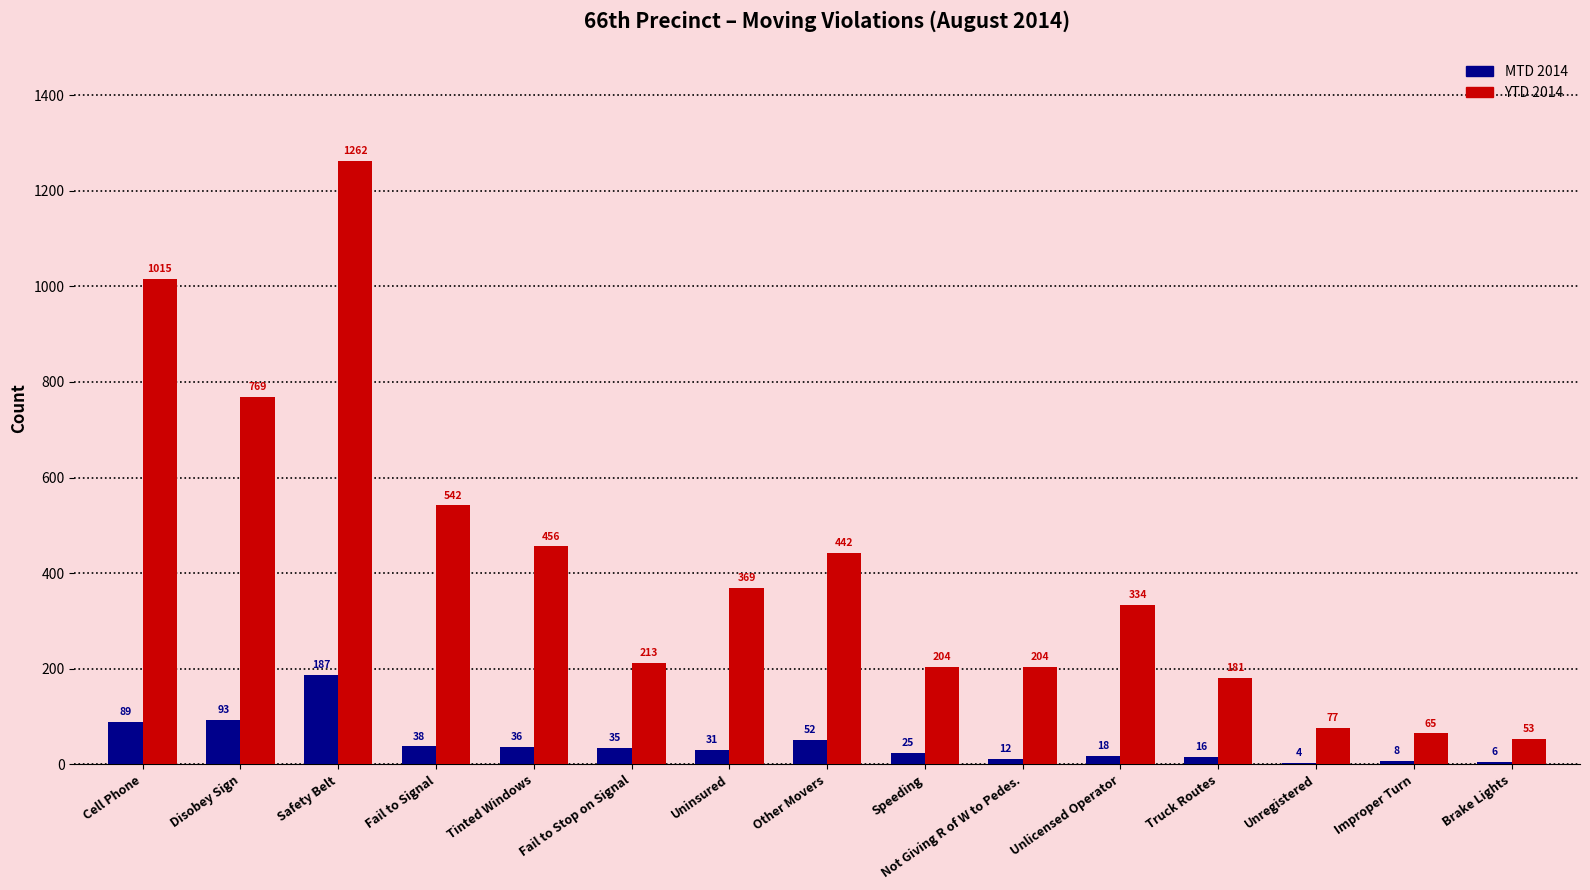

What is the spread (max minus min) of values at Fail to Stop on Signal?

178